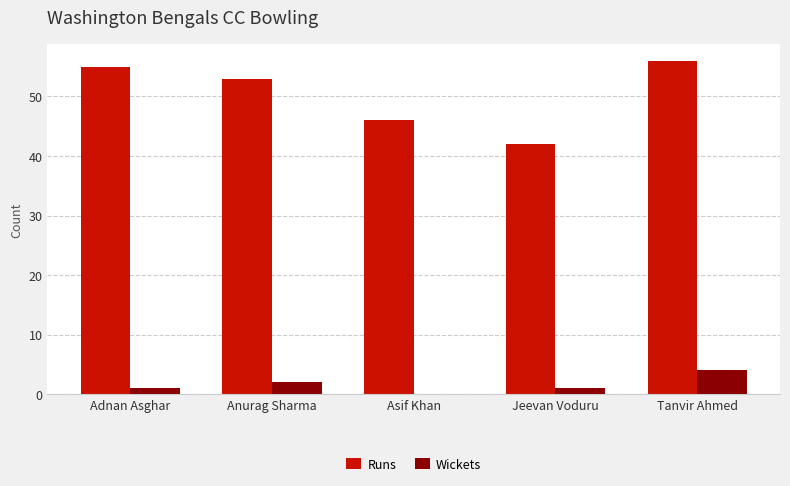

What is the greatest value displayed?

56